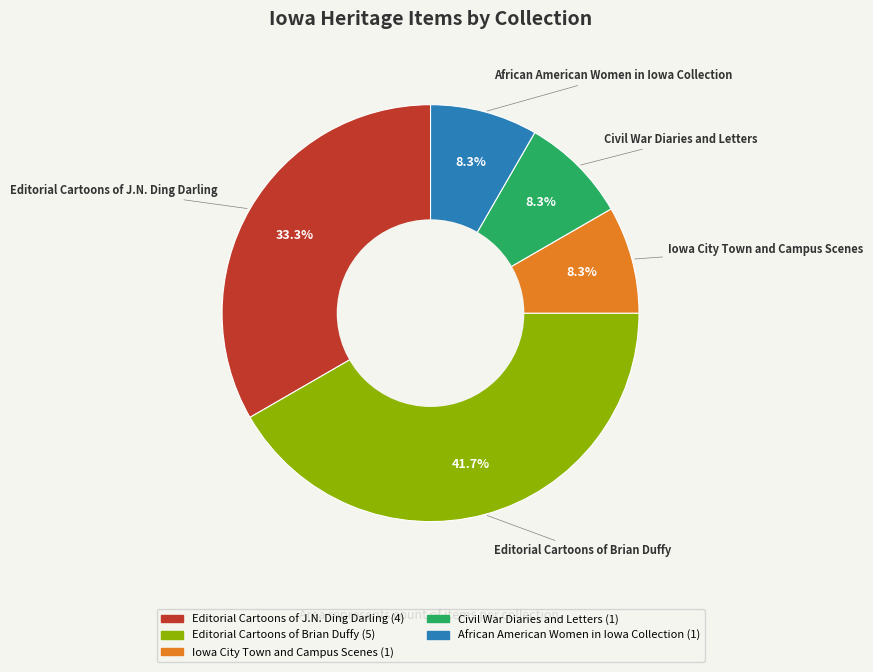

Approximately how many times larger is the value at Civil War Diaries and Letters compared to African American Women in Iowa Collection?

1.0